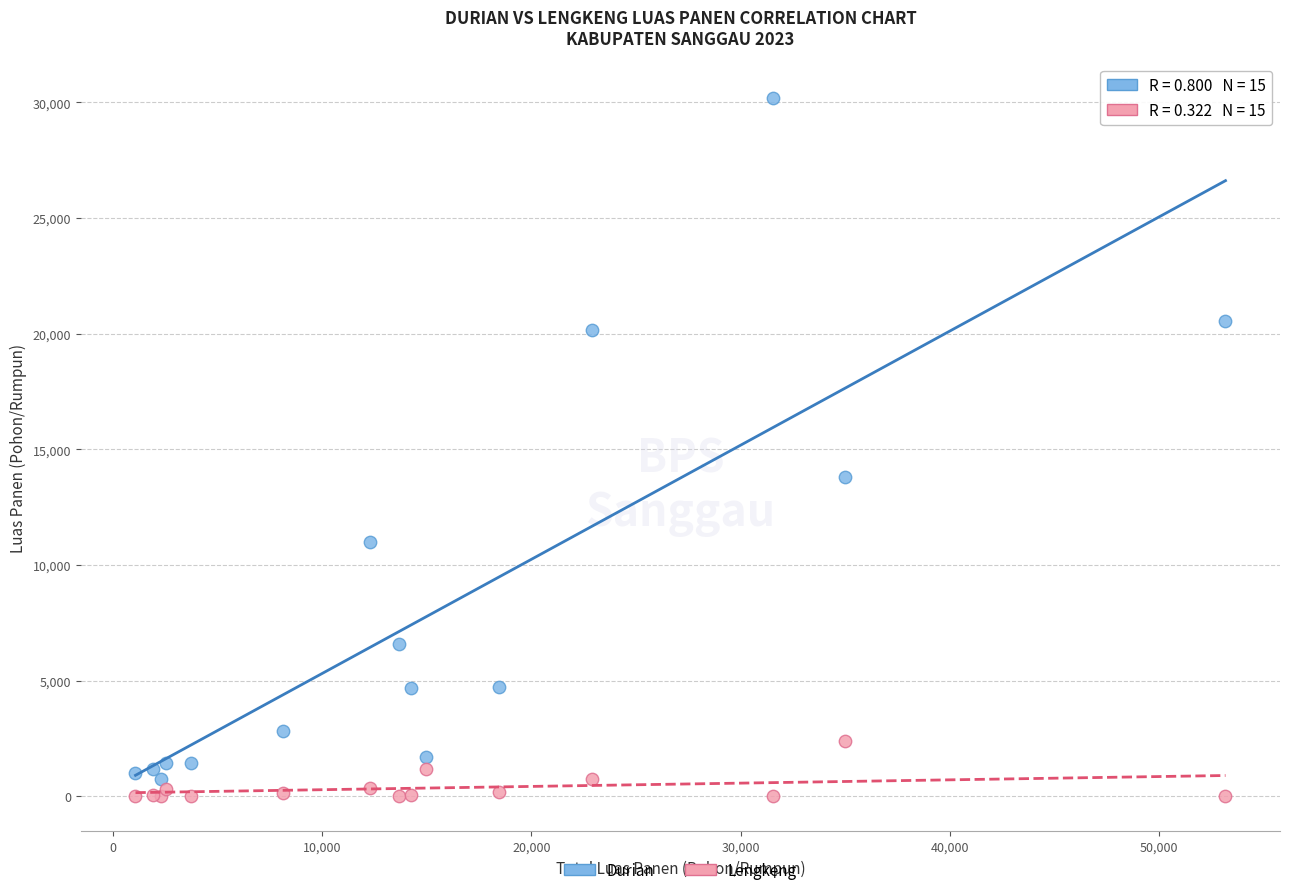

In the Durian series, what Y value is closest to 15463?

13803